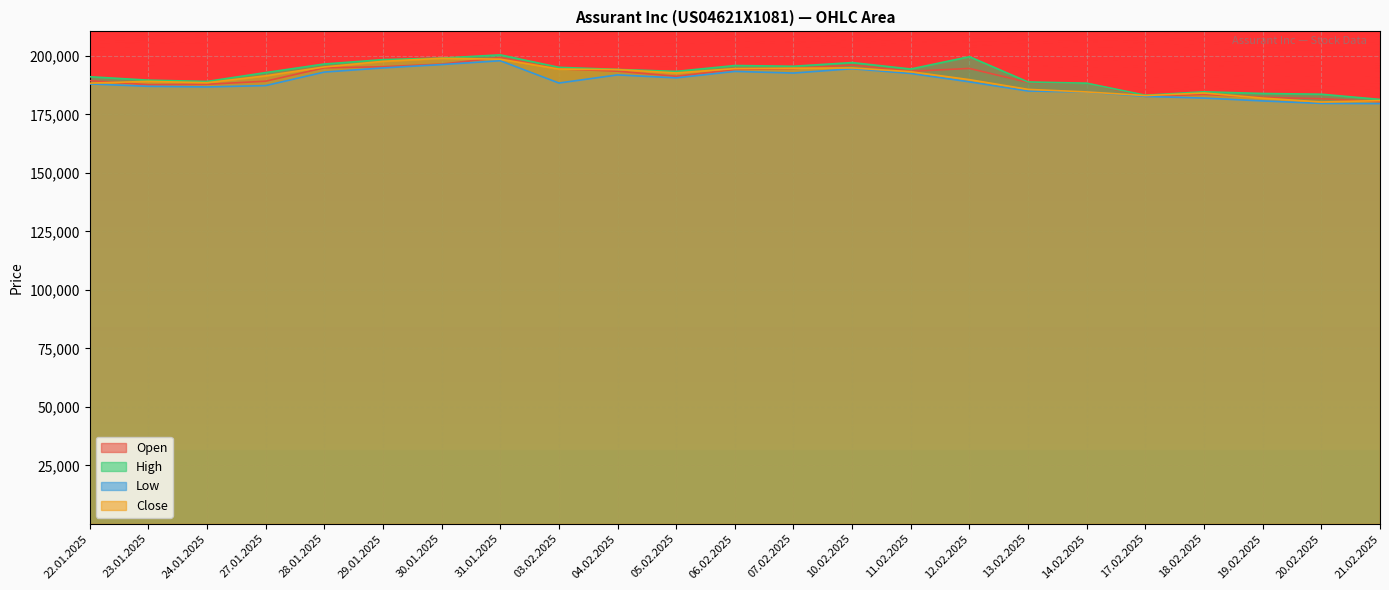

Which category has the lowest value in the High series?

21.02.2025